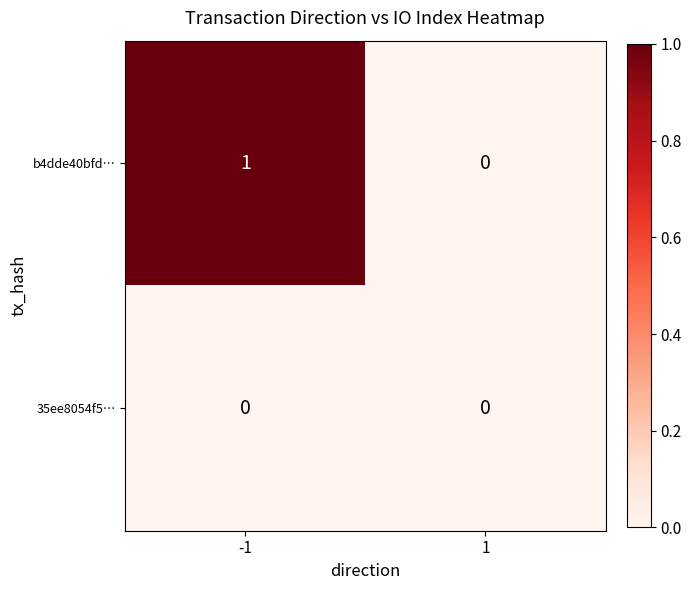

Between -1 and 1, which series saw the biggest shift?

b4dde40bfd…